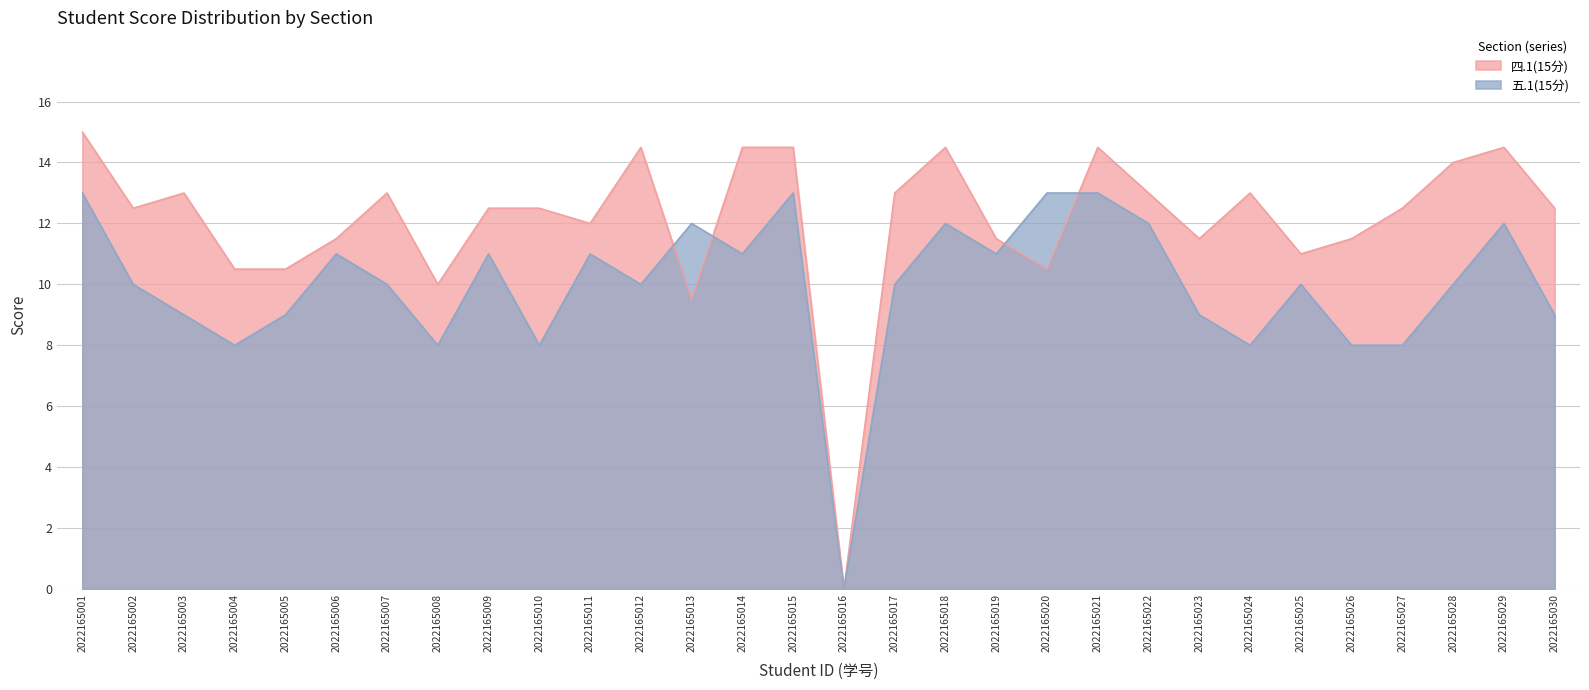

Which series ends up on top after the final intersection of 四.1(15分) and 五.1(15分)?

四.1(15分)